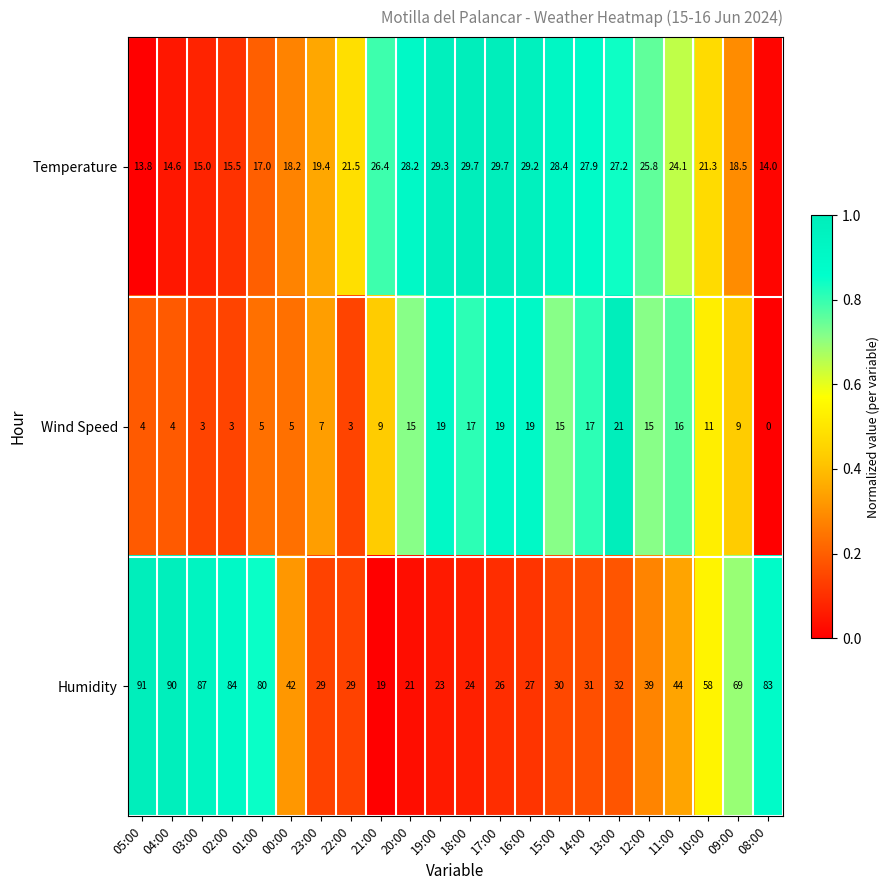

List the series in order of their overall mean, highest first.

Humidity, Temperature, Wind Speed